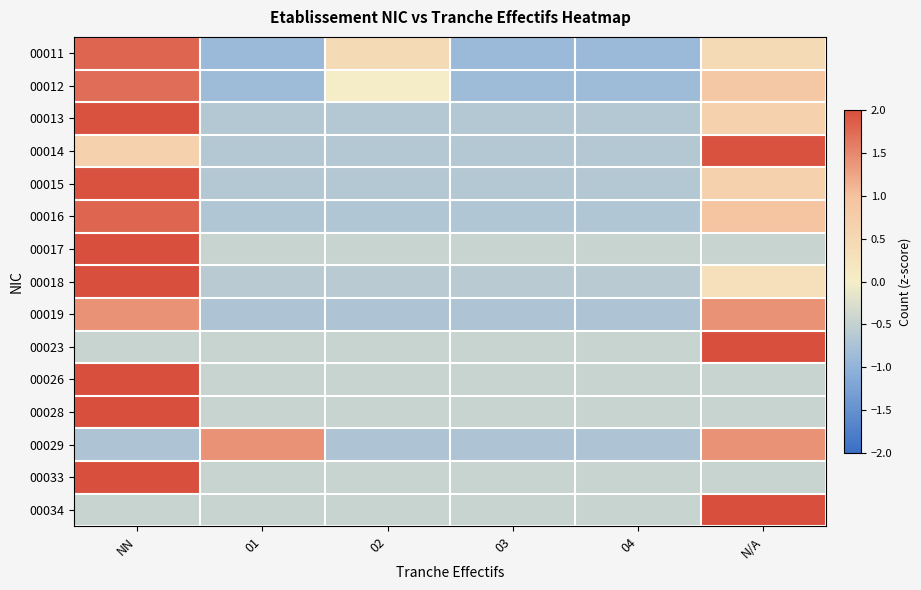

At which category is the sum across all series the highest?

NN